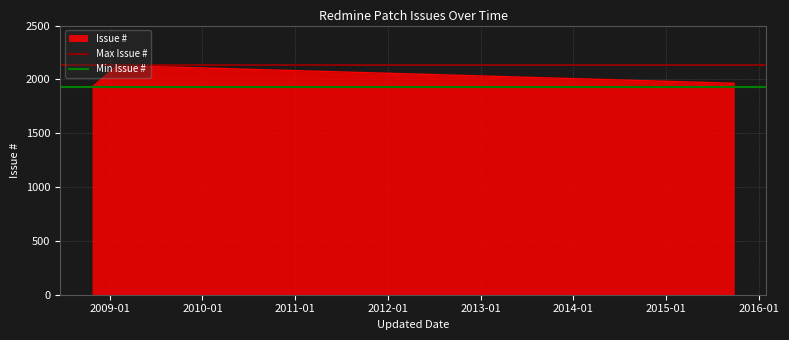

What is the highest value of the Issue # series?

2129